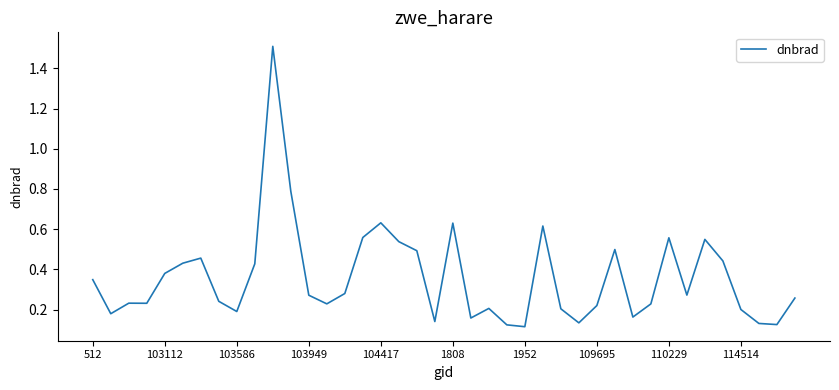

What is the maximum value shown in the chart?

1.5